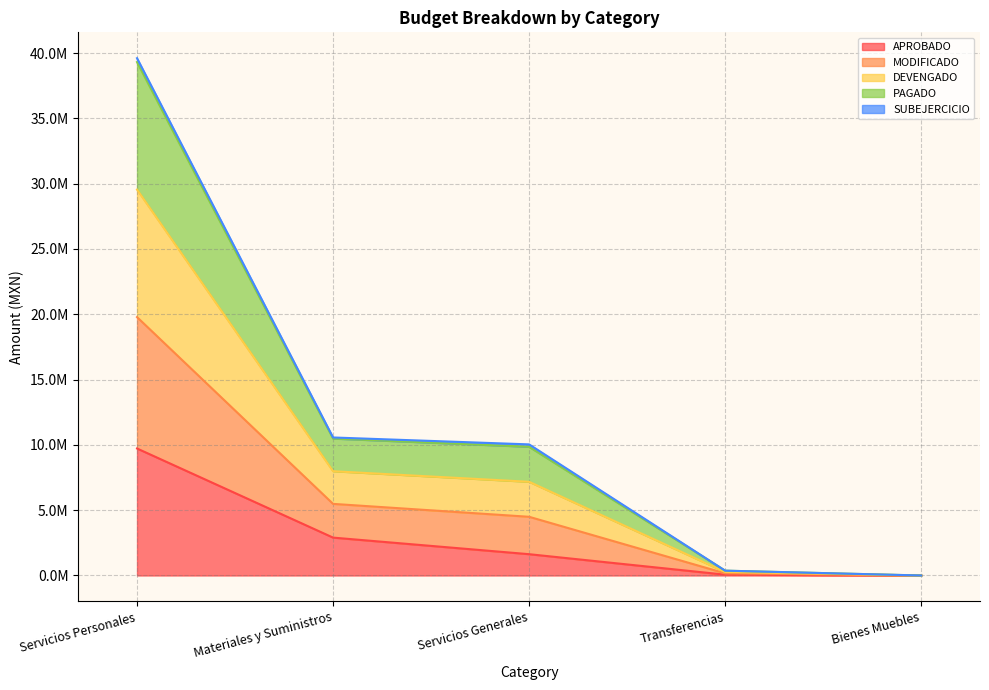

Does the chart display data point markers on the line(s)?

No